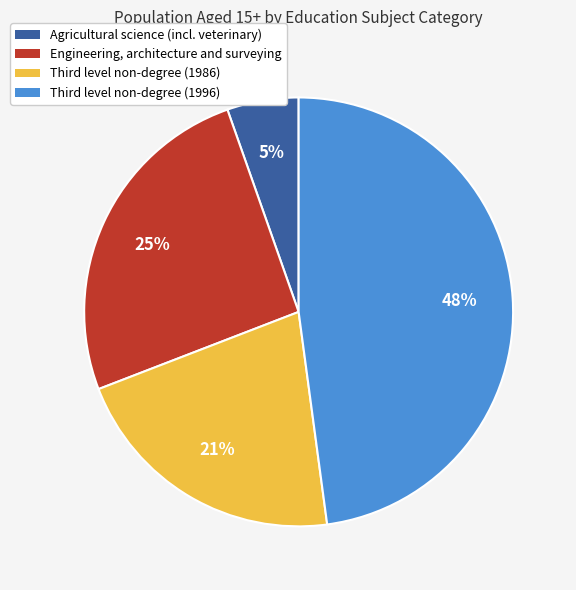

To the nearest percent, what is the average slice percentage?

25%